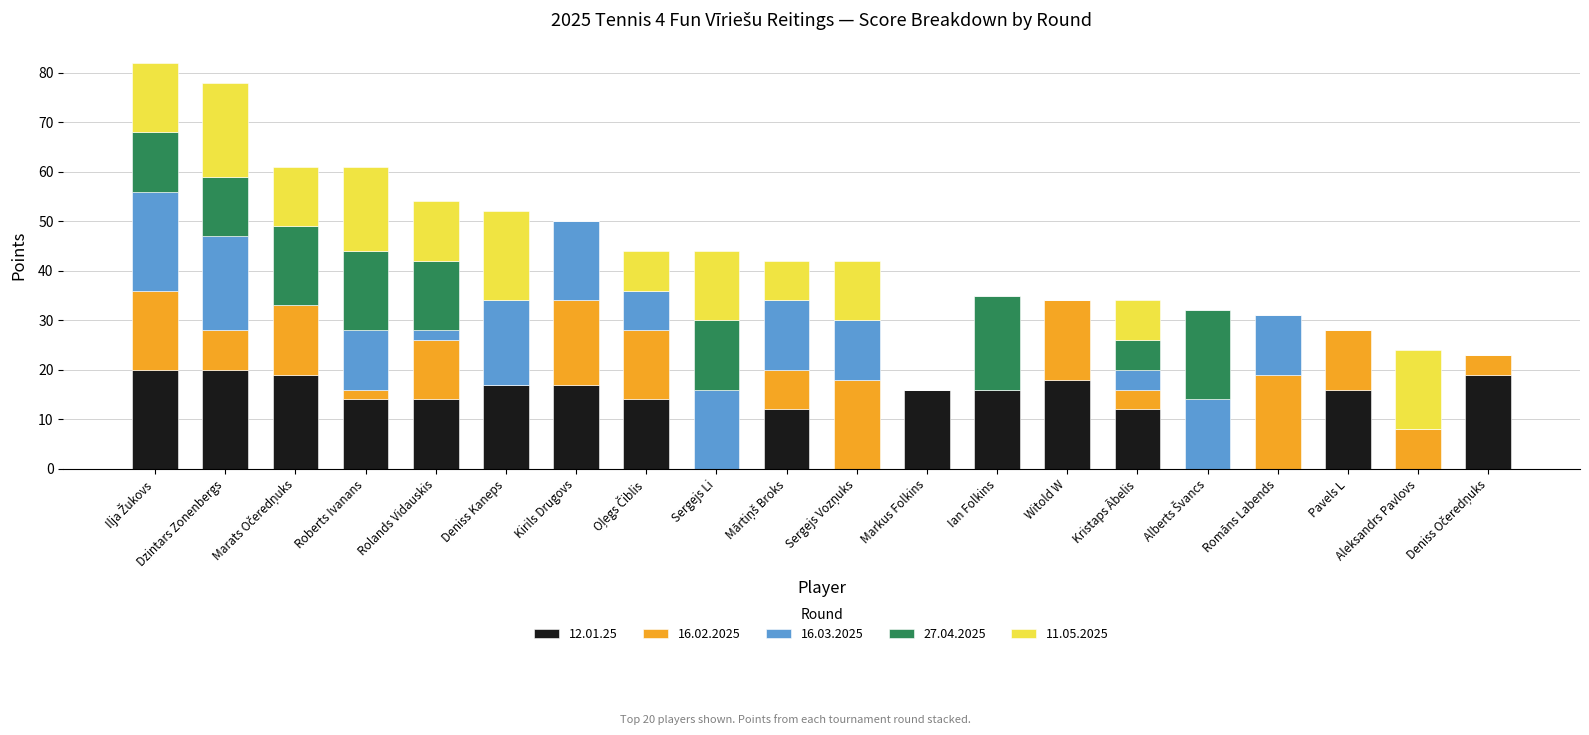

What are all the series names shown in the legend?

12.01.25, 16.02.2025, 16.03.2025, 27.04.2025, 11.05.2025